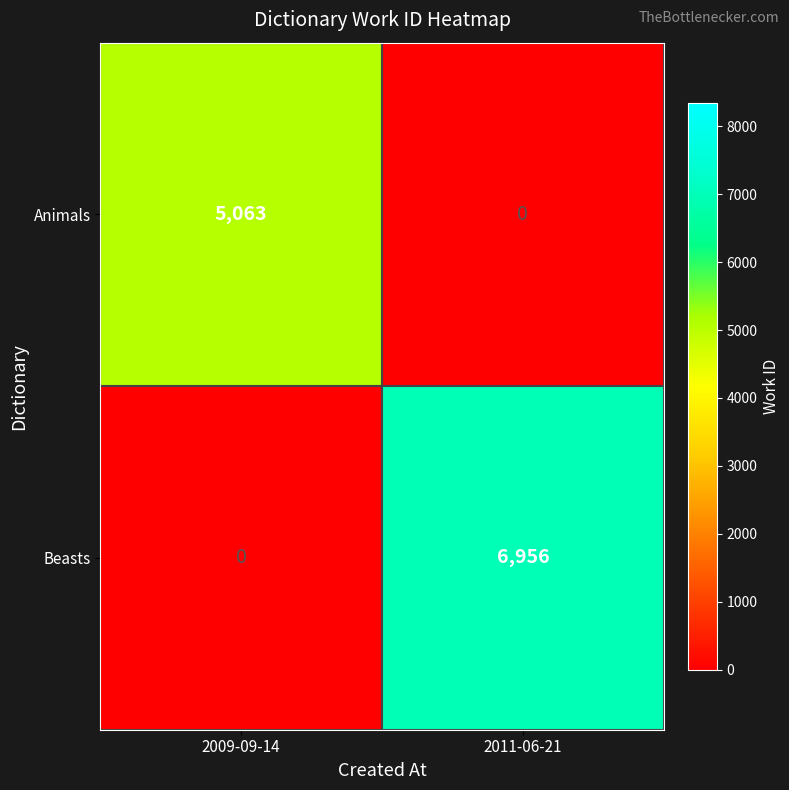

What is the average value of the Beasts series?

3478